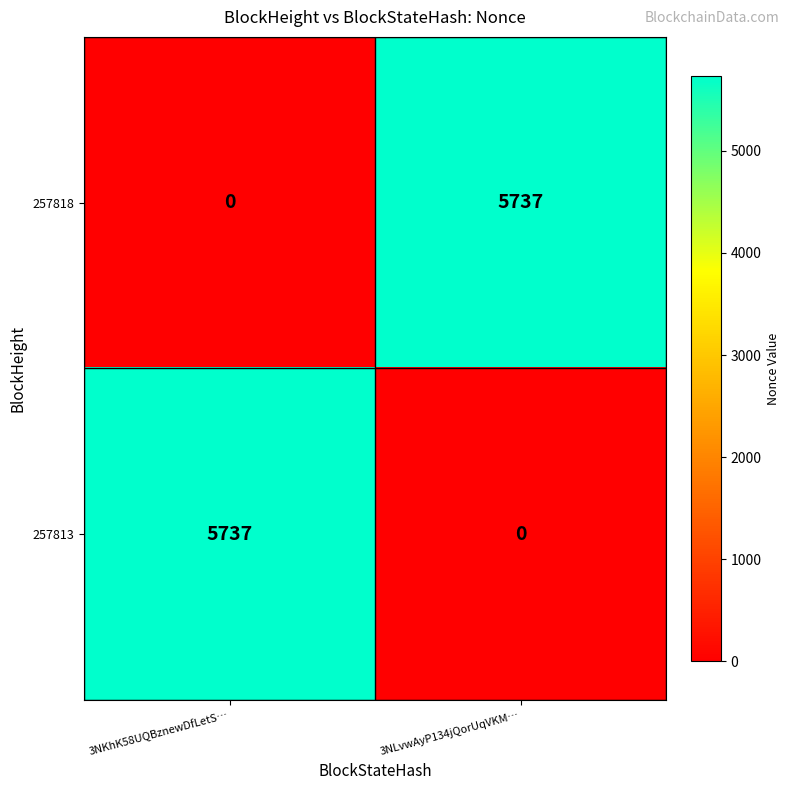

What is the total value across all series at 3NKhK58UQBznewDfLetS…?

5737